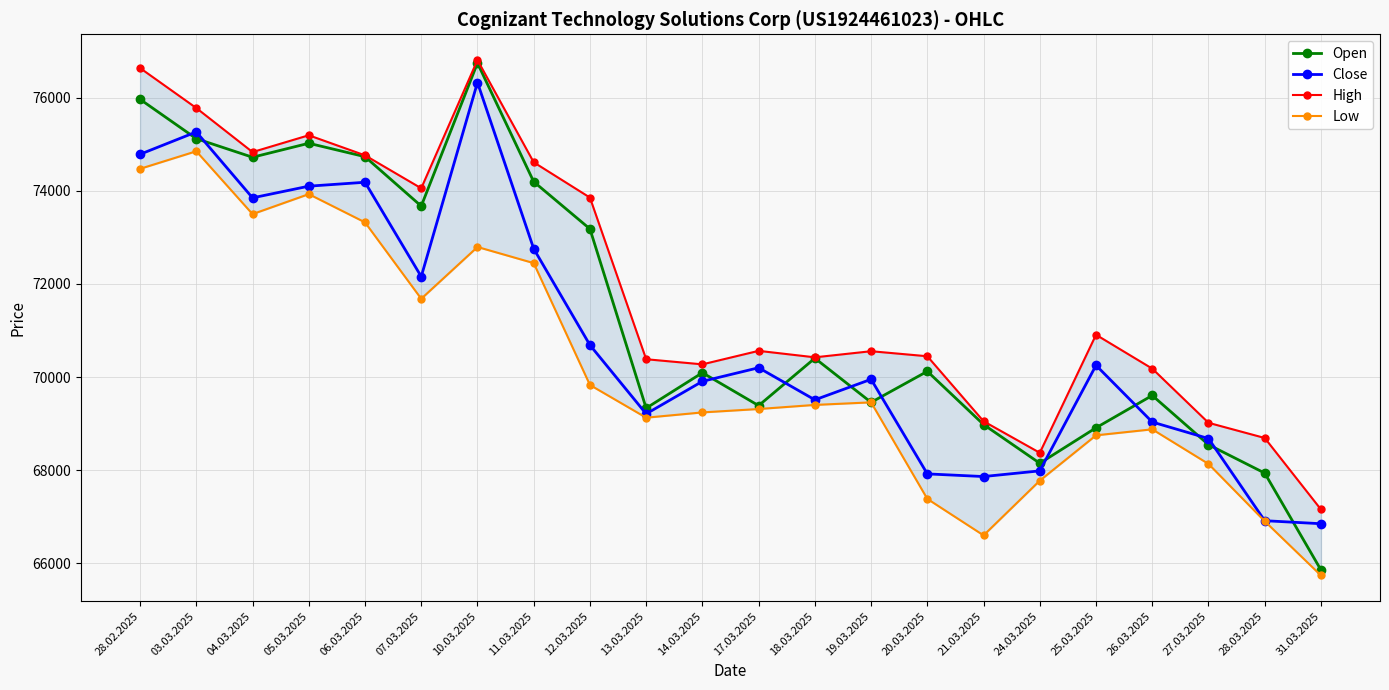

True or false: Low and High cross at least once.

False